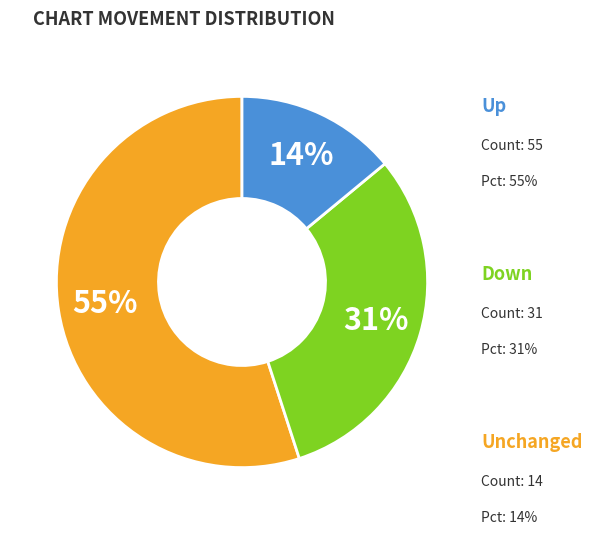

To the nearest percent, what is the difference between the largest and smallest slice percentages?

41%